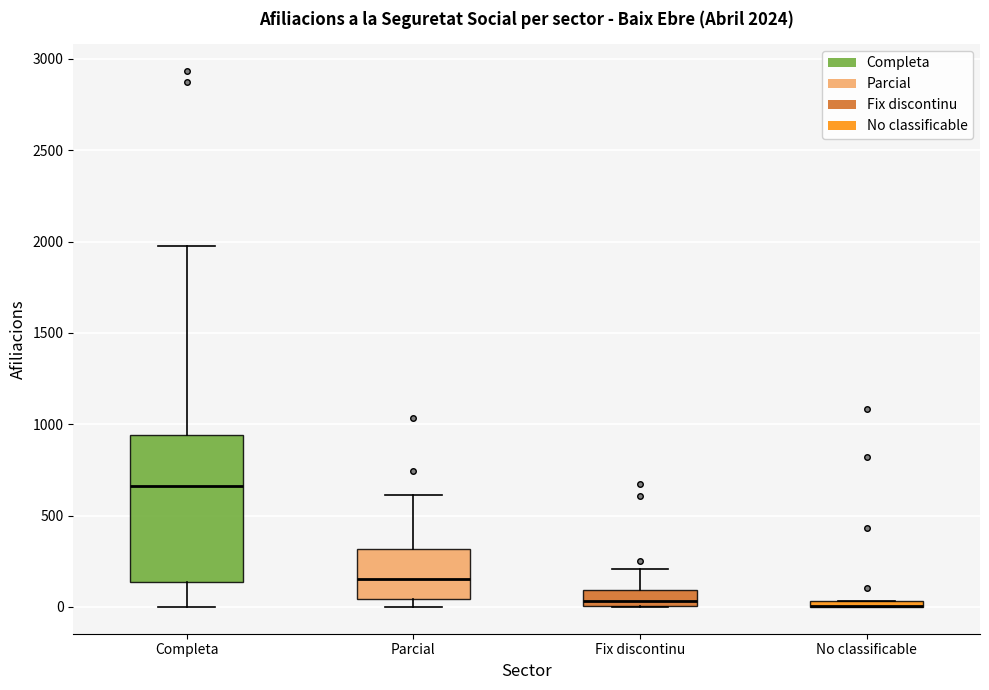

Which box is the tallest, from its lower edge to its upper edge?

Completa